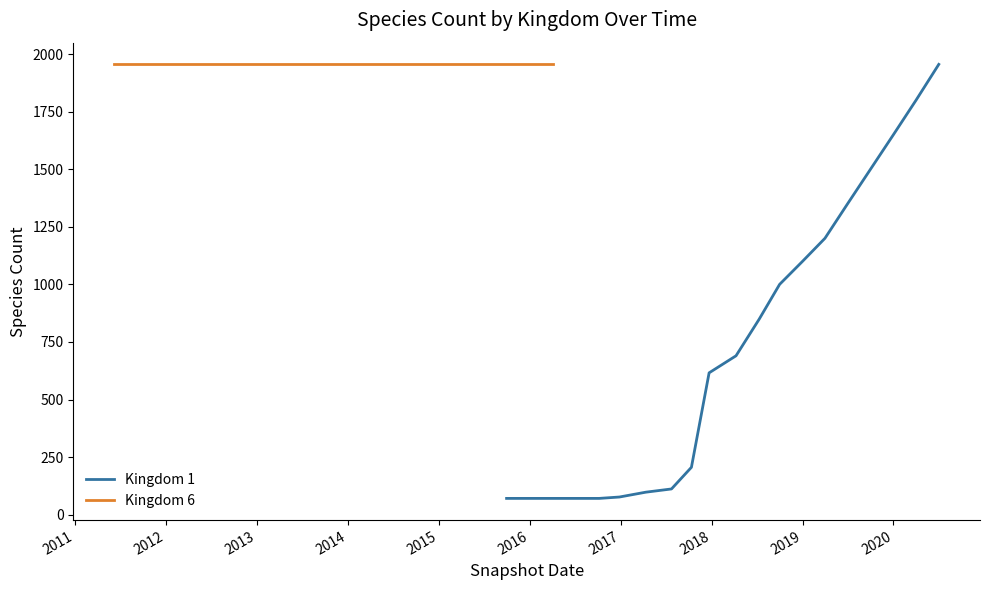

True or false: Kingdom 6 has more than 2 interior local peaks.

False